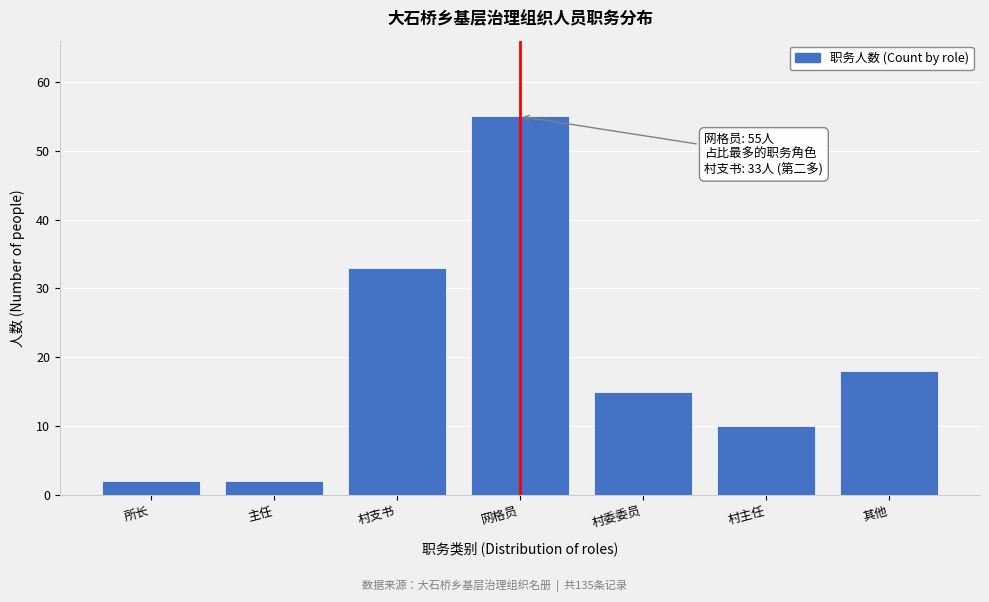

Reading left to right, what are all the values shown in this chart?

所长=2	主任=2	村支书=33	网格员=55	村委委员=15	村主任=10	其他=18